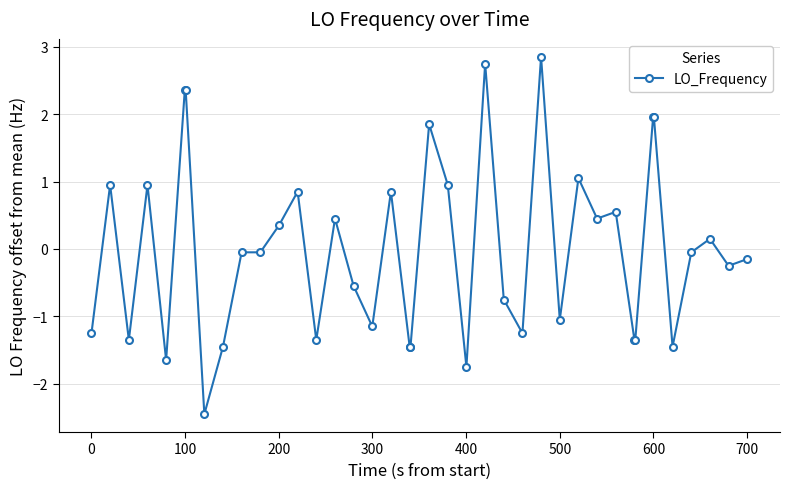

True or false: the data has more than 0 interior local peaks.

True